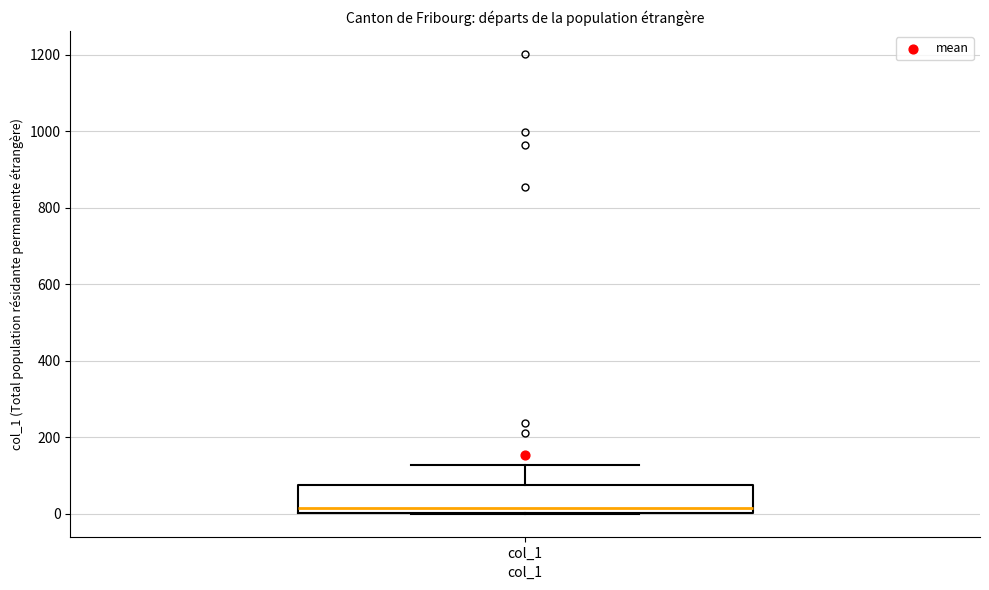

Read this box plot against the y-axis: the position of the median line, the range covered by the box, and the ends of both whiskers. The values are not printed on the chart, so give them approximately, as read against the axis.

median 20, box 0 to 80, whiskers 0 to 120